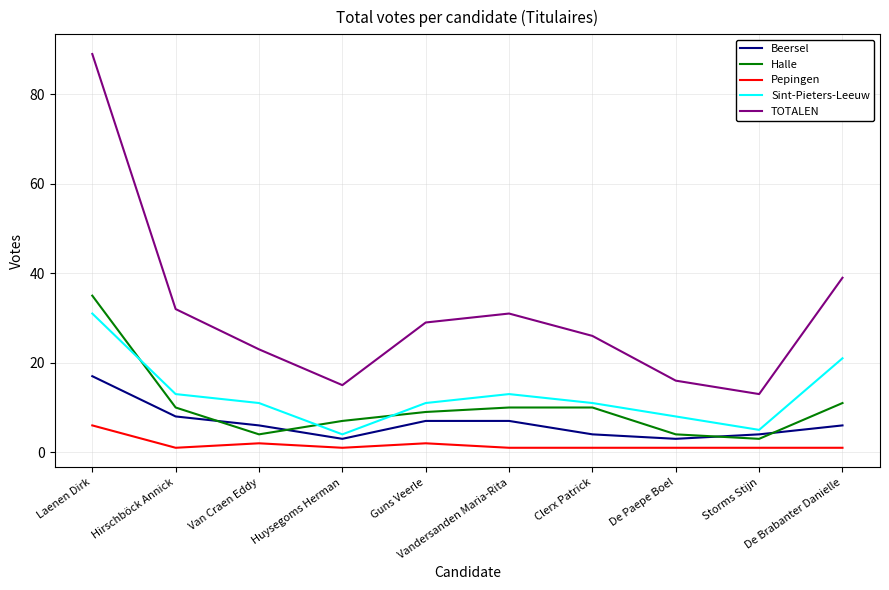

Rank the series by their maximum value, from lowest to highest.

Pepingen, Beersel, Sint-Pieters-Leeuw, Halle, TOTALEN